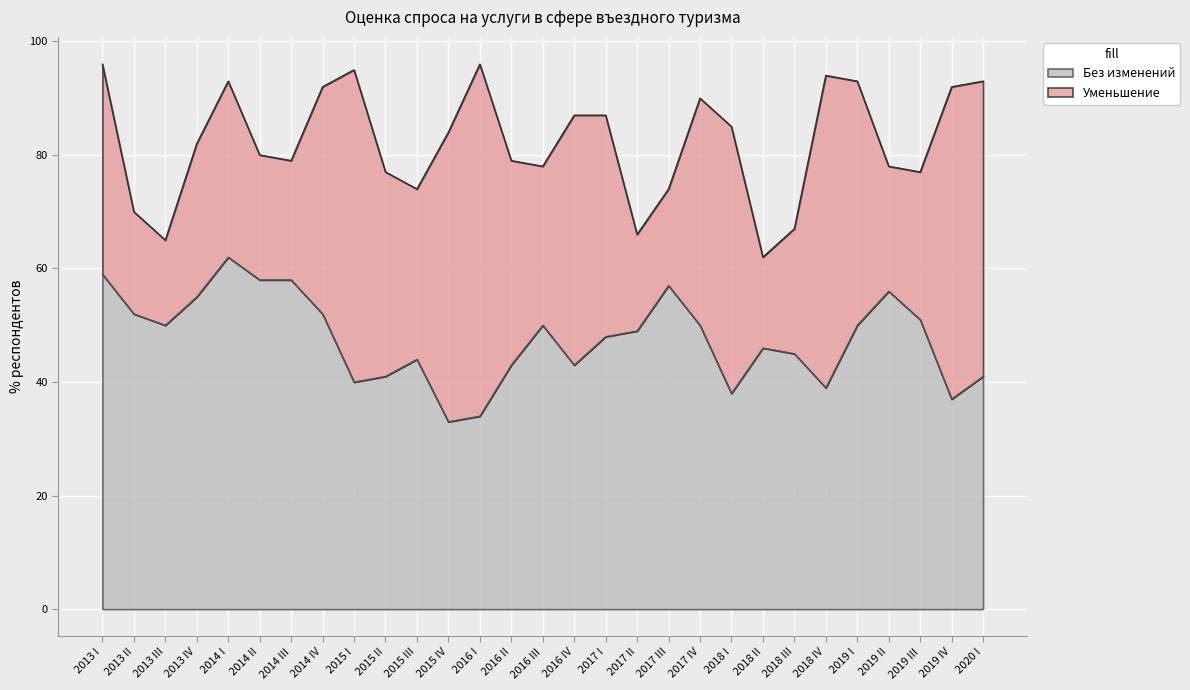

What is the label of the 16th point from the right?

2016 II